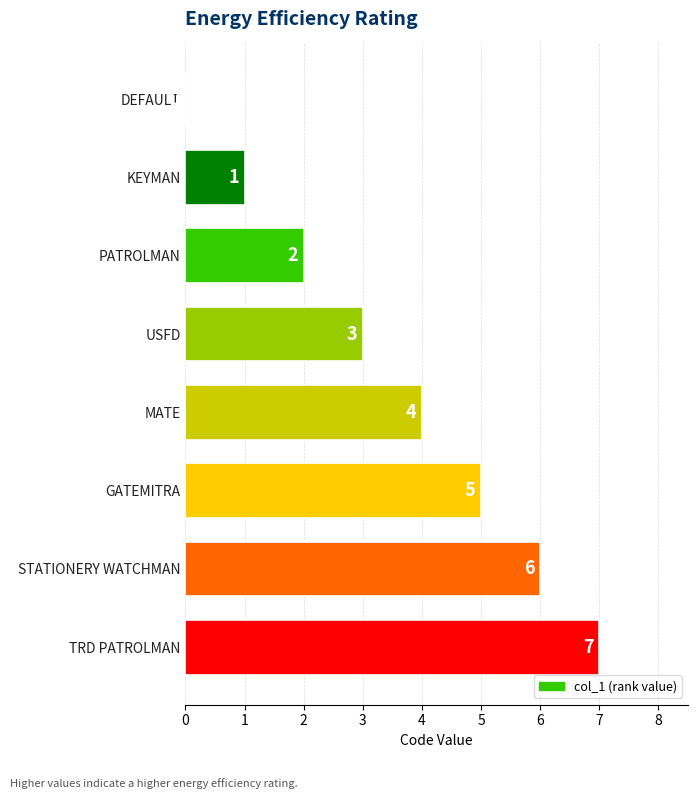

How many series are shown in this chart?

1